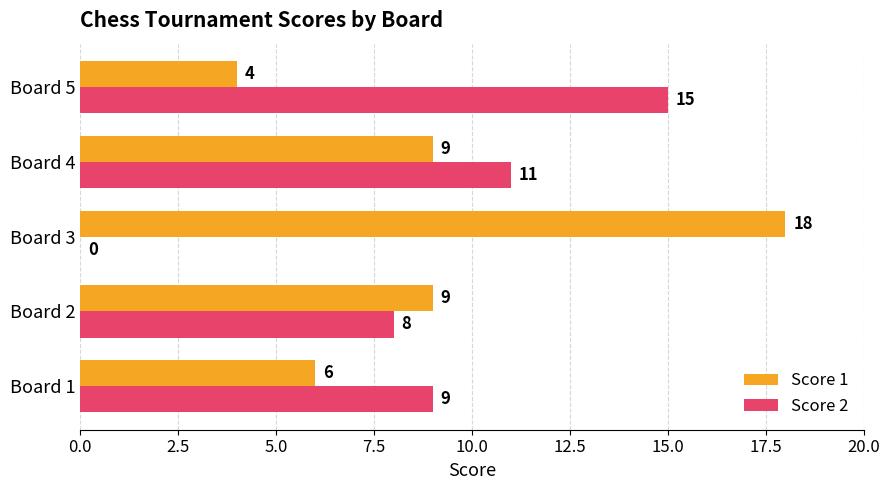

True or false: Score 1 has a value of 12 at Board 2.

False